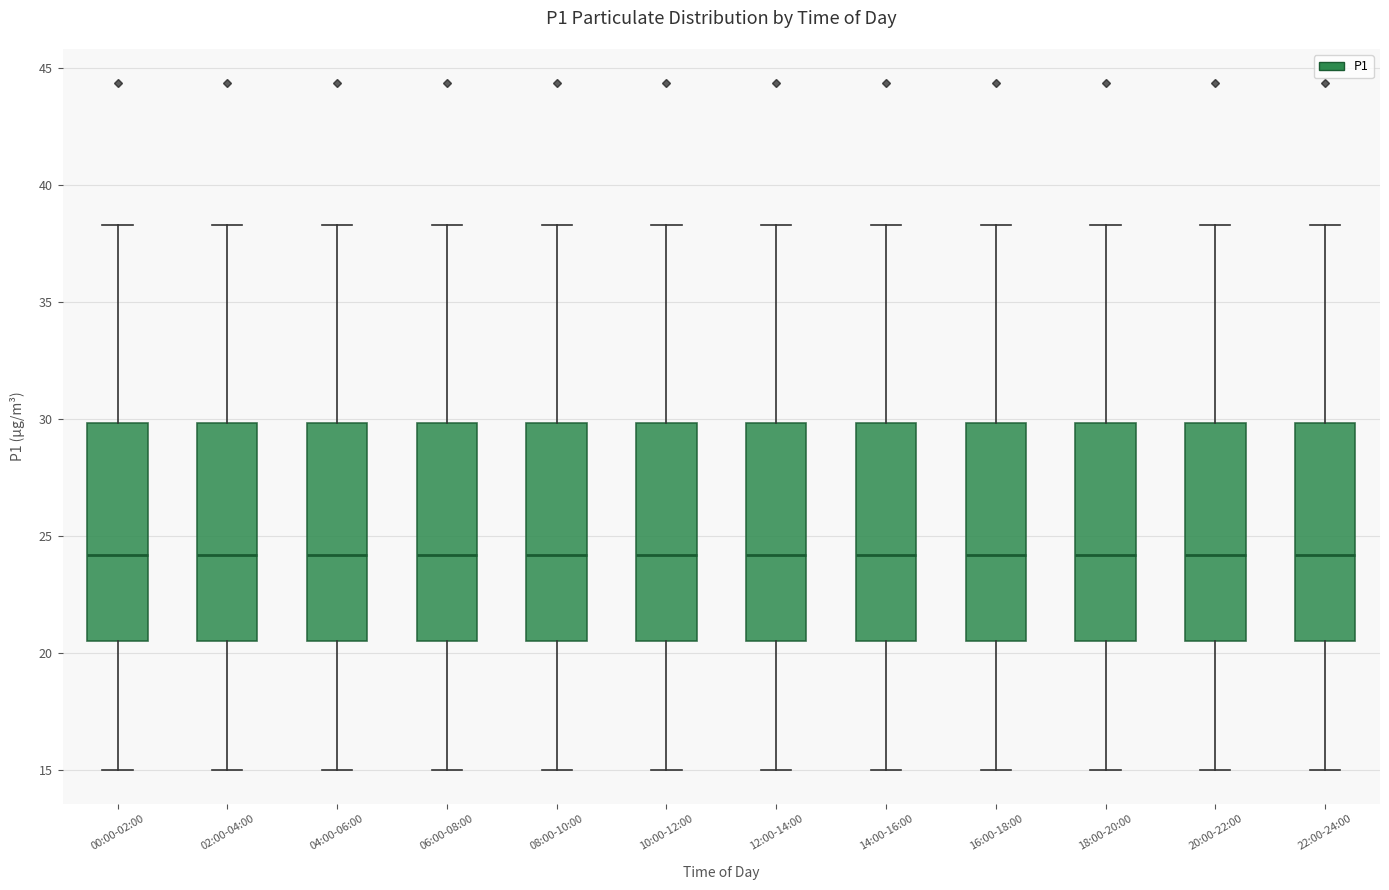

Reading left to right, read every box against the y-axis: the position of its median line, the range the box covers, and the ends of its whiskers. The values are not printed on the chart, so give them approximately, as read against the axis.

00:00-02:00: median 24.0, box 20.5 to 30.0, whiskers 15.0 to 38.5
02:00-04:00: median 24.0, box 20.5 to 30.0, whiskers 15.0 to 38.5
04:00-06:00: median 24.0, box 20.5 to 30.0, whiskers 15.0 to 38.5
06:00-08:00: median 24.0, box 20.5 to 30.0, whiskers 15.0 to 38.5
08:00-10:00: median 24.0, box 20.5 to 30.0, whiskers 15.0 to 38.5
10:00-12:00: median 24.0, box 20.5 to 30.0, whiskers 15.0 to 38.5
12:00-14:00: median 24.0, box 20.5 to 30.0, whiskers 15.0 to 38.5
14:00-16:00: median 24.0, box 20.5 to 30.0, whiskers 15.0 to 38.5
16:00-18:00: median 24.0, box 20.5 to 30.0, whiskers 15.0 to 38.5
18:00-20:00: median 24.0, box 20.5 to 30.0, whiskers 15.0 to 38.5
20:00-22:00: median 24.0, box 20.5 to 30.0, whiskers 15.0 to 38.5
22:00-24:00: median 24.0, box 20.5 to 30.0, whiskers 15.0 to 38.5